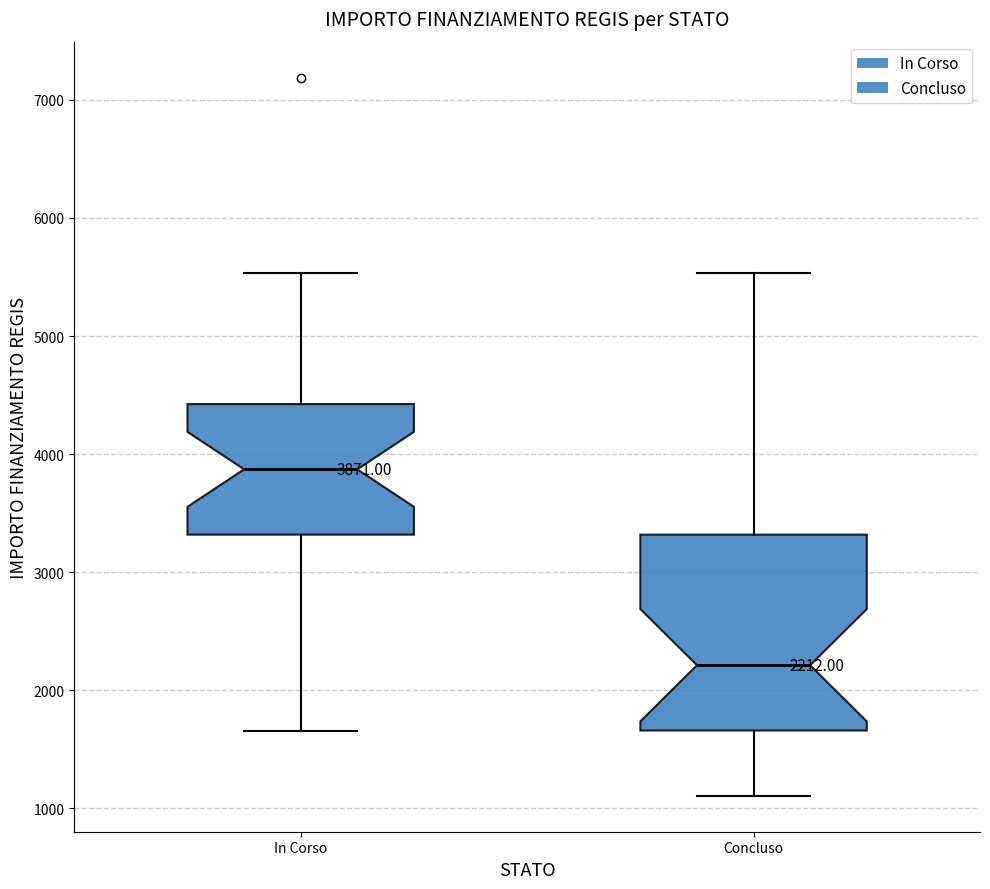

Which box's median line is the highest?

In Corso